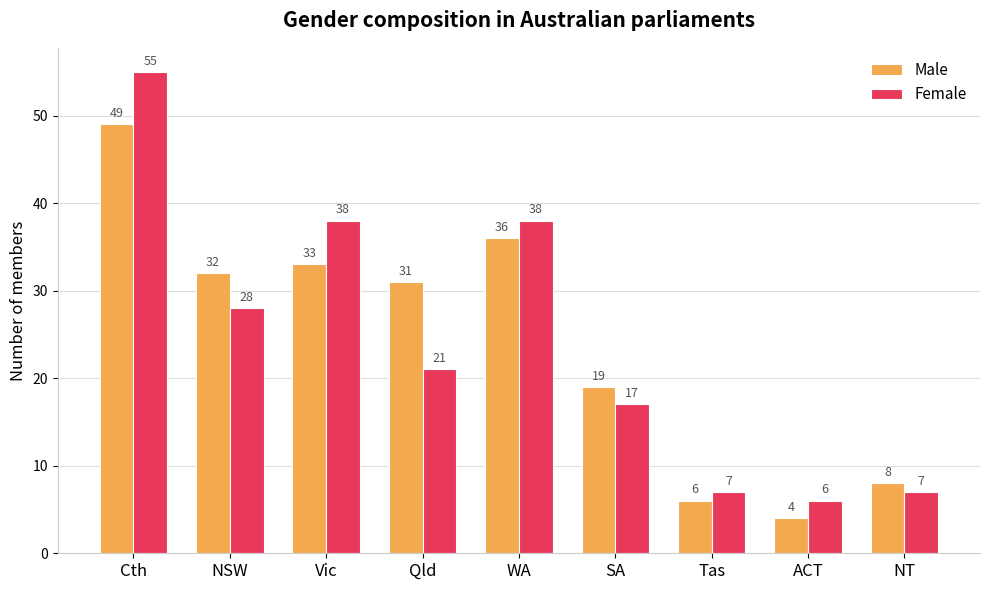

Rank the series by their average value, from lowest to highest.

Female, Male